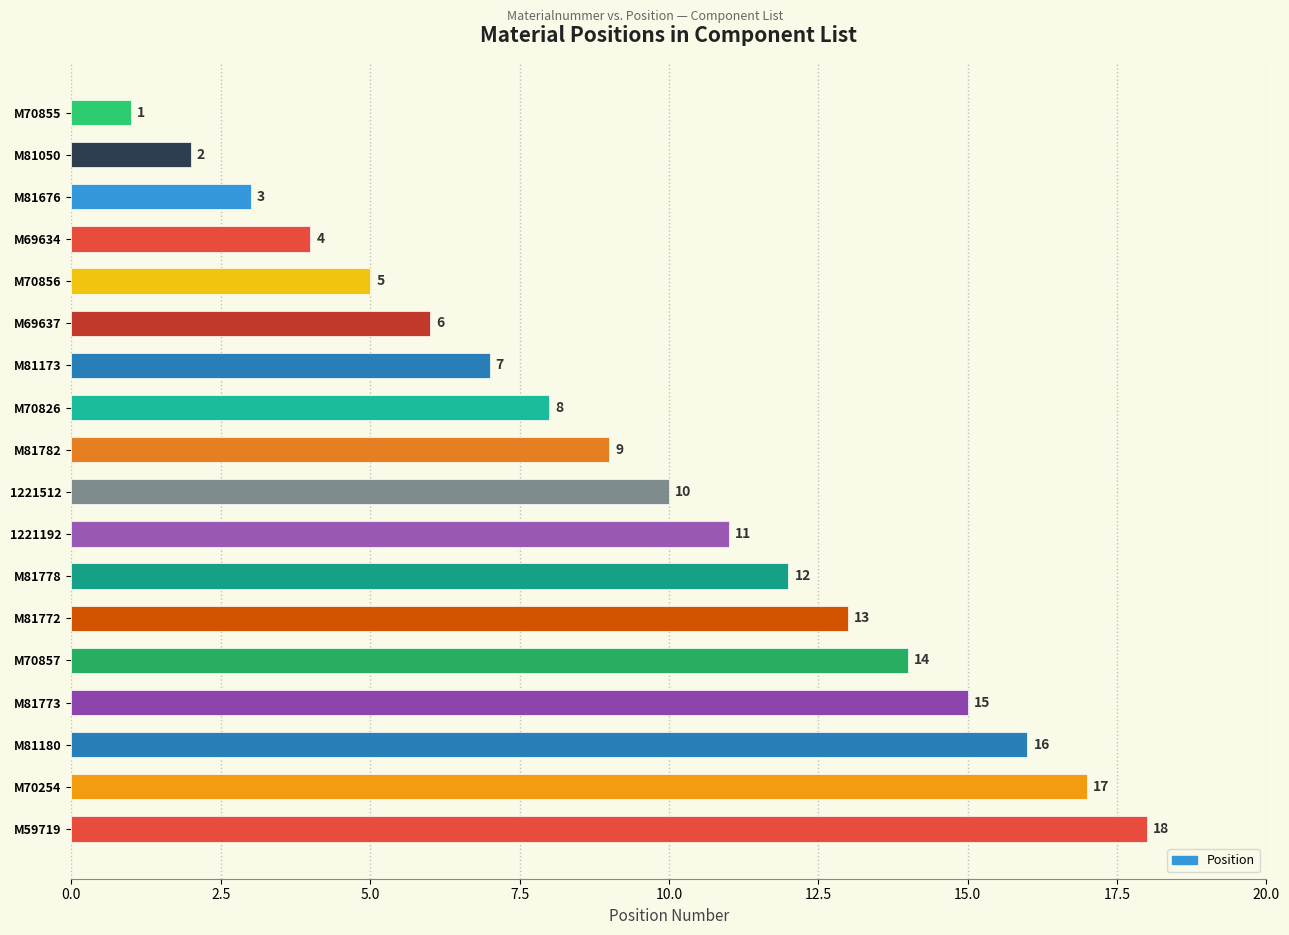

List the labels in order of value, largest first.

M59719, M70254, M81180, M81773, M70857, M81772, M81778, 1221192, 1221512, M81782, M70826, M81173, M69637, M70856, M69634, M81676, M81050, M70855